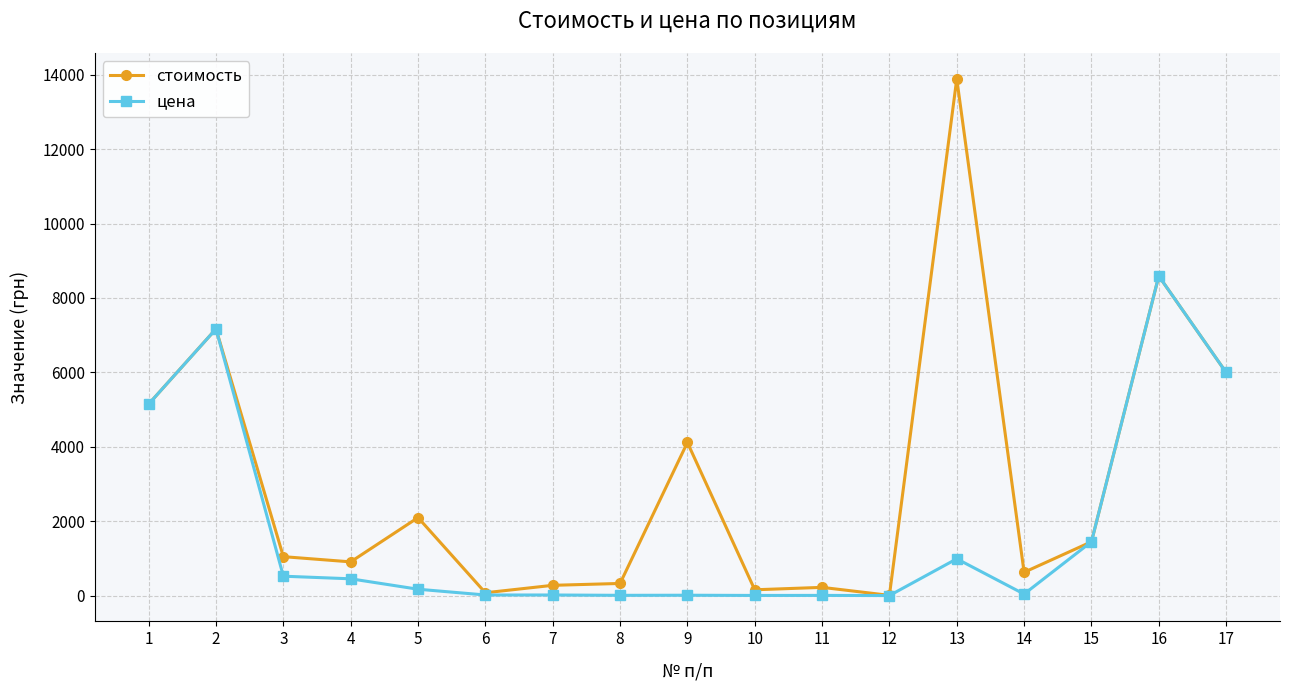

Which series has the largest total across all categories?

стоимость